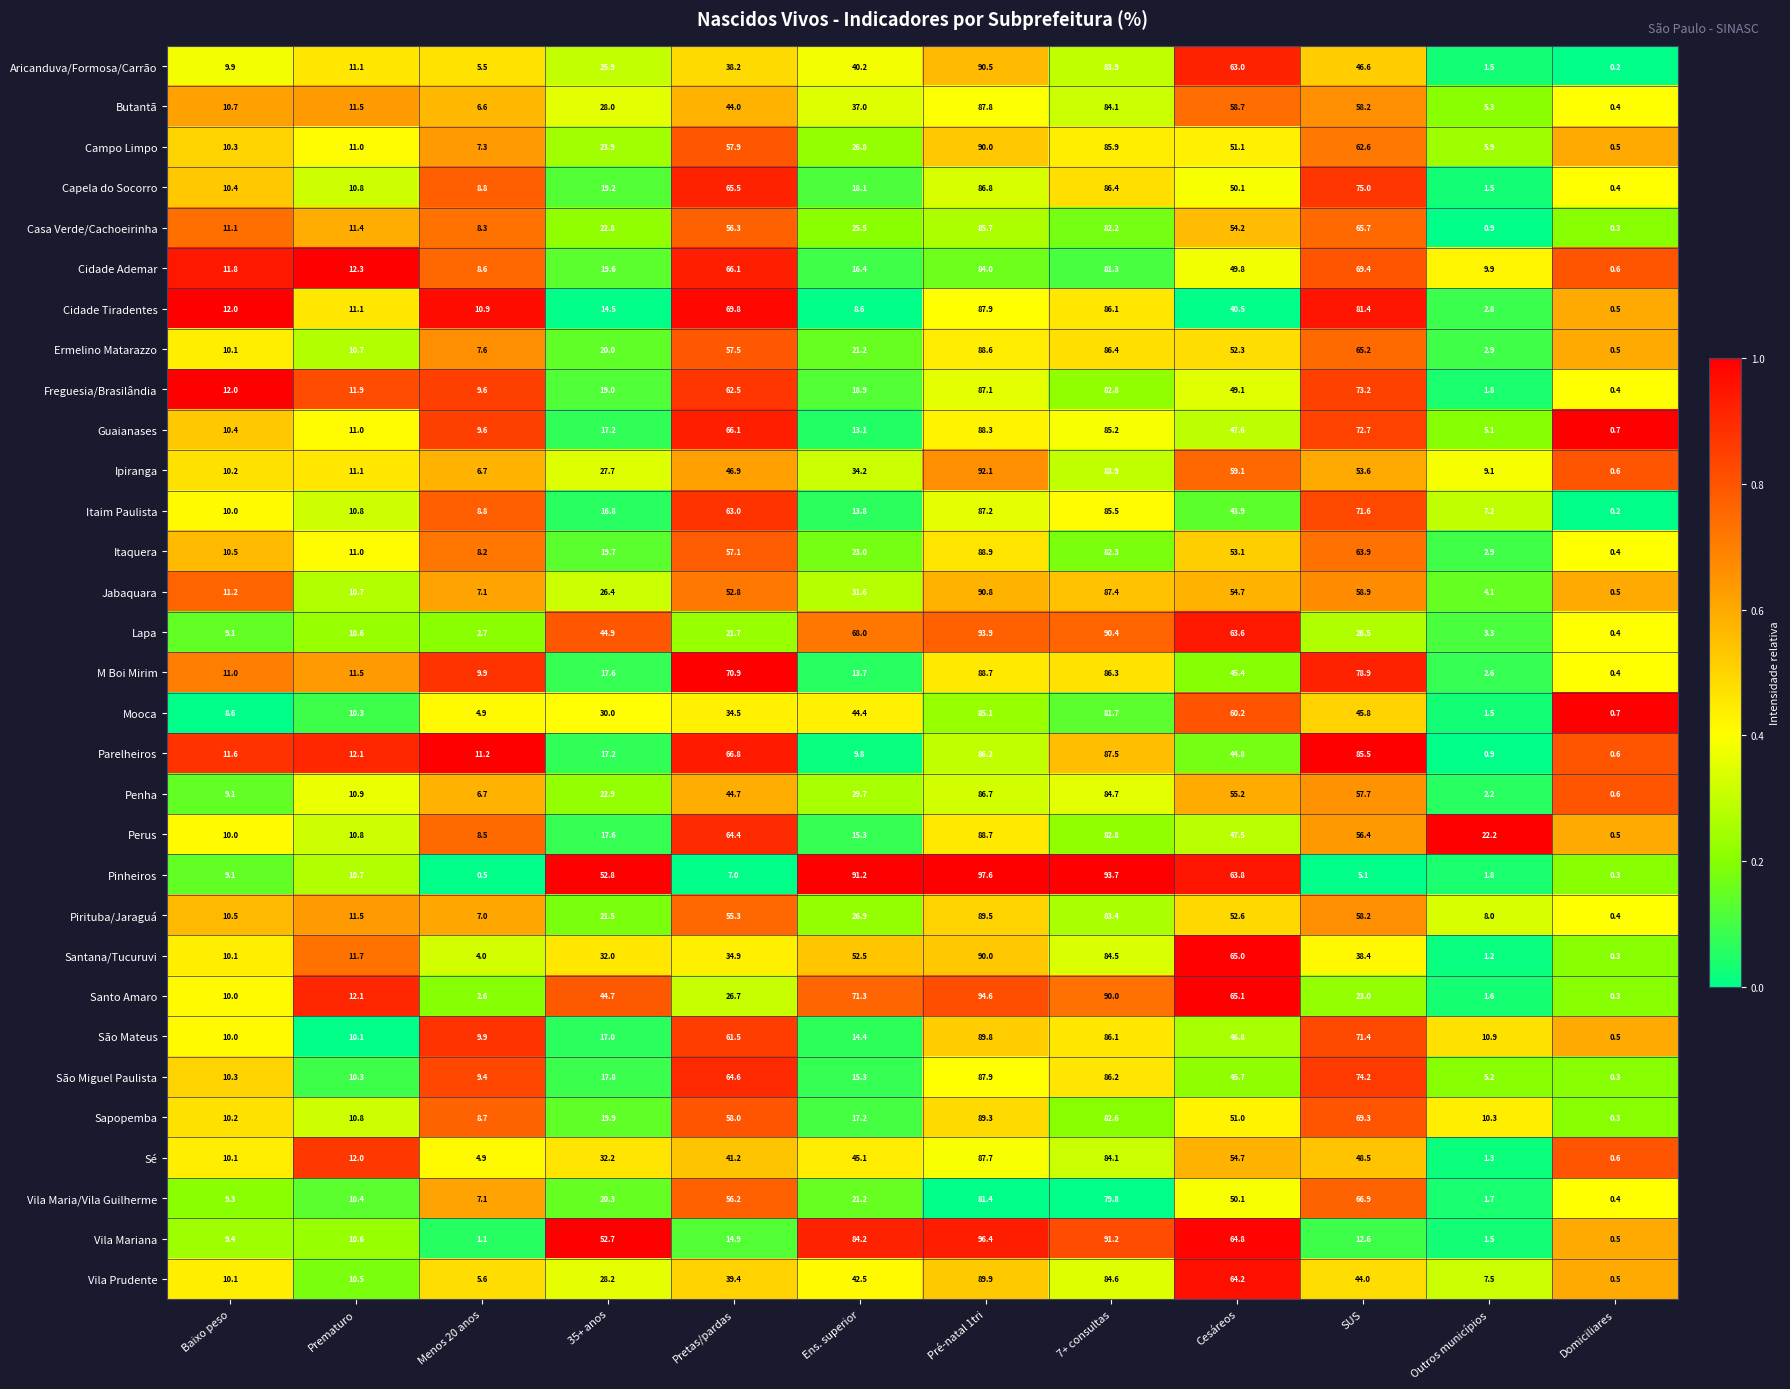

How many categories are shown in the chart?

12